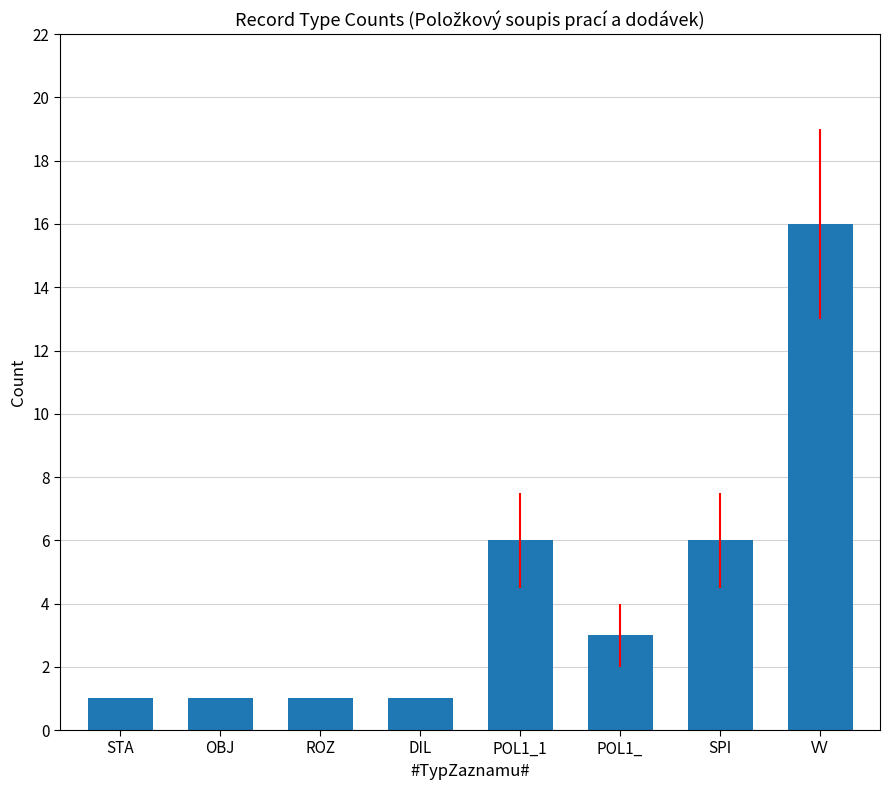

The value at POL1_ is 3. True or false?

True